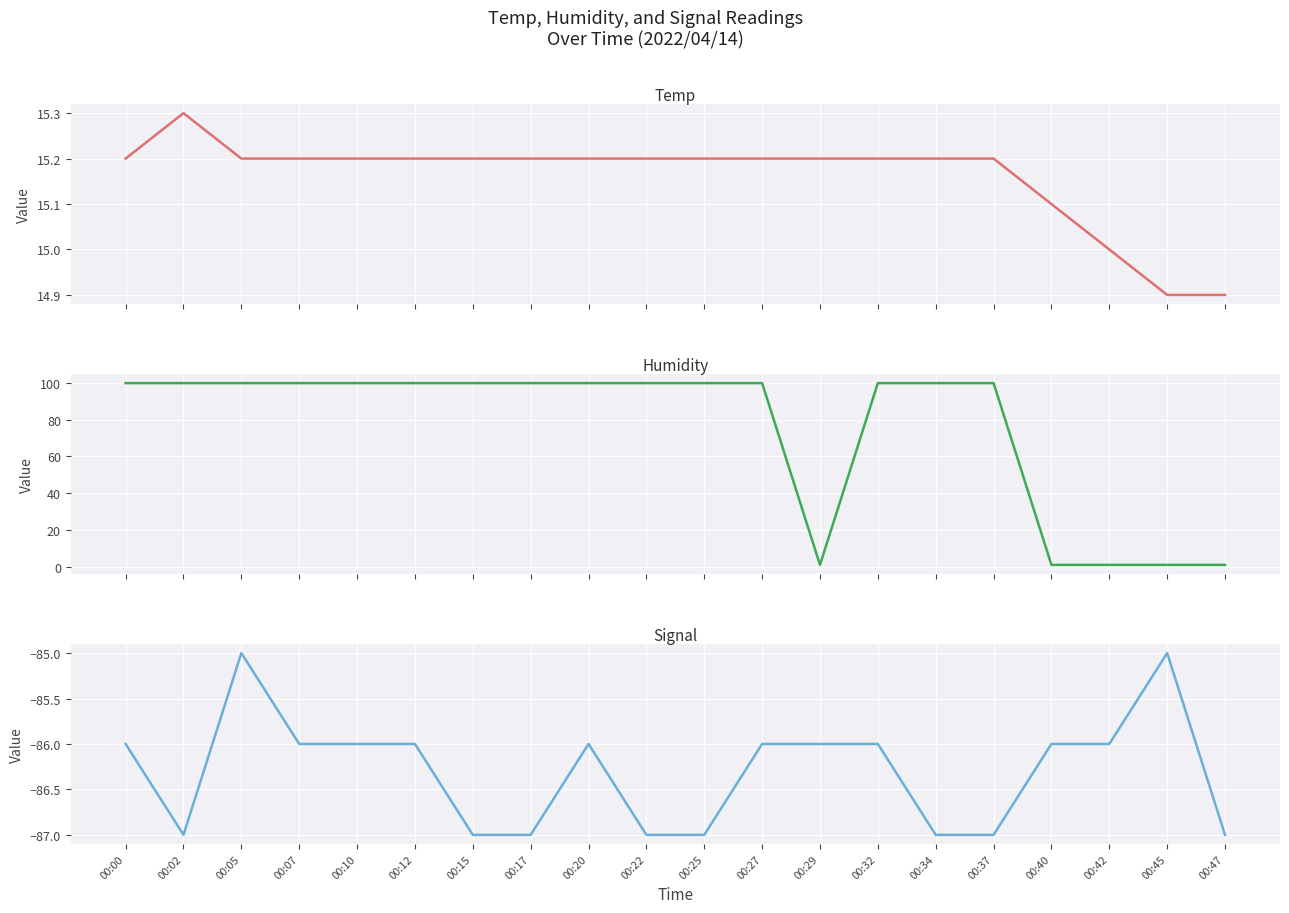

What is the difference between the maximum and minimum values in the Signal series?

2.0